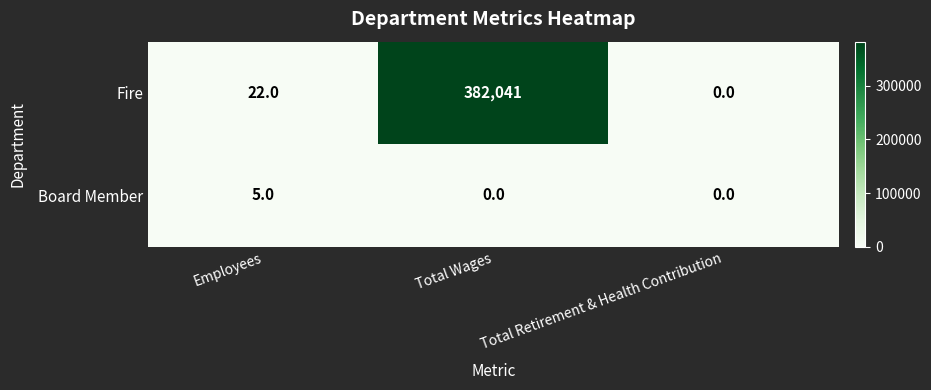

What is the spread (max minus min) of values at Total Wages?

382041